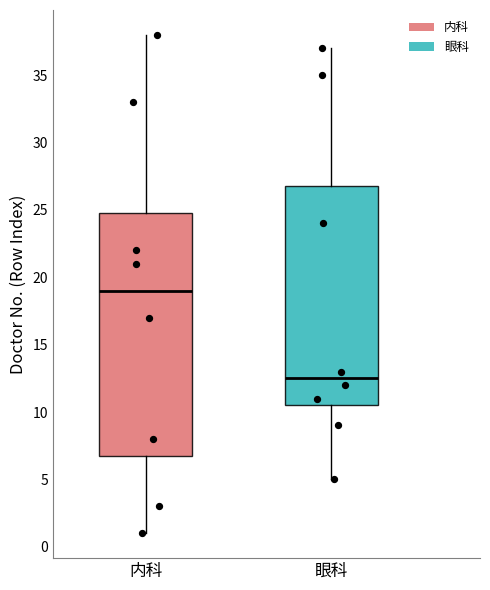

Which box is the tallest, from its lower edge to its upper edge?

内科